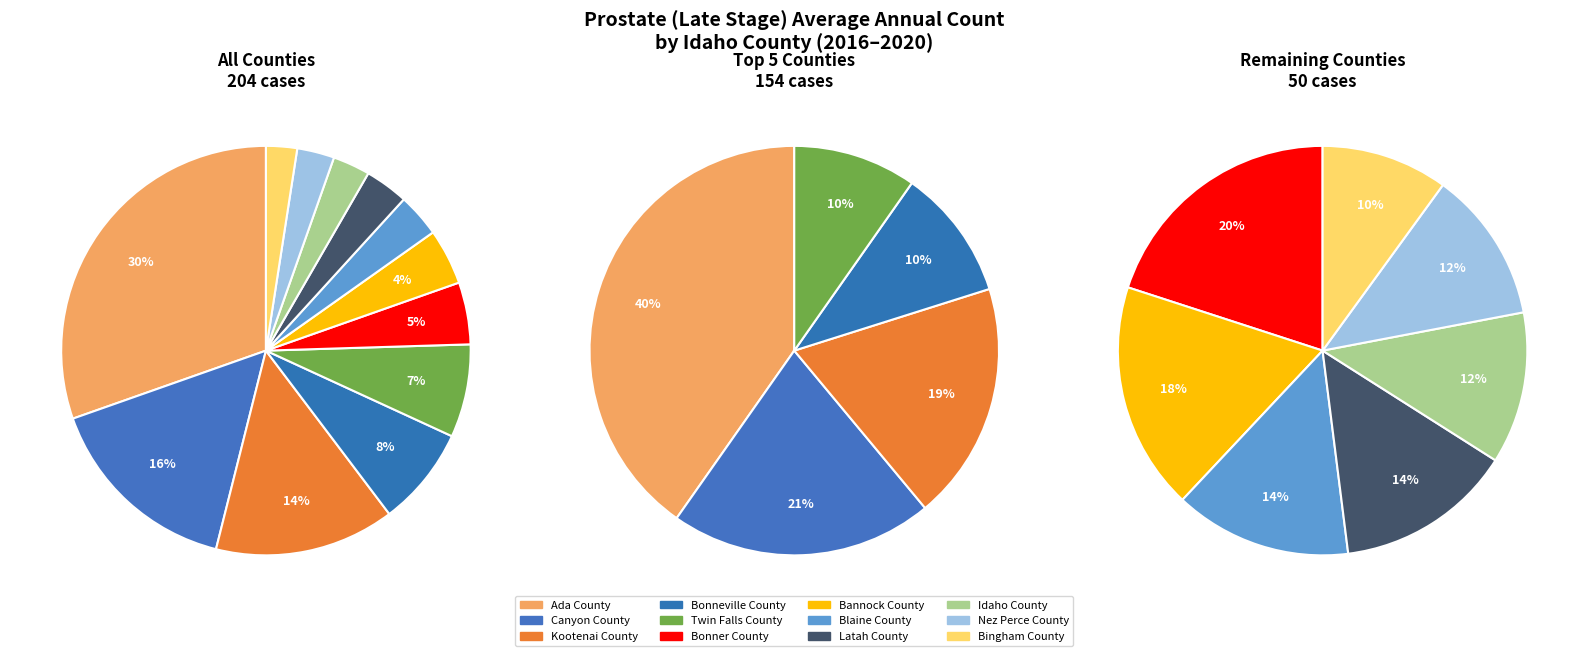

Which has a higher value, Twin Falls County or Bonner County?

Twin Falls County